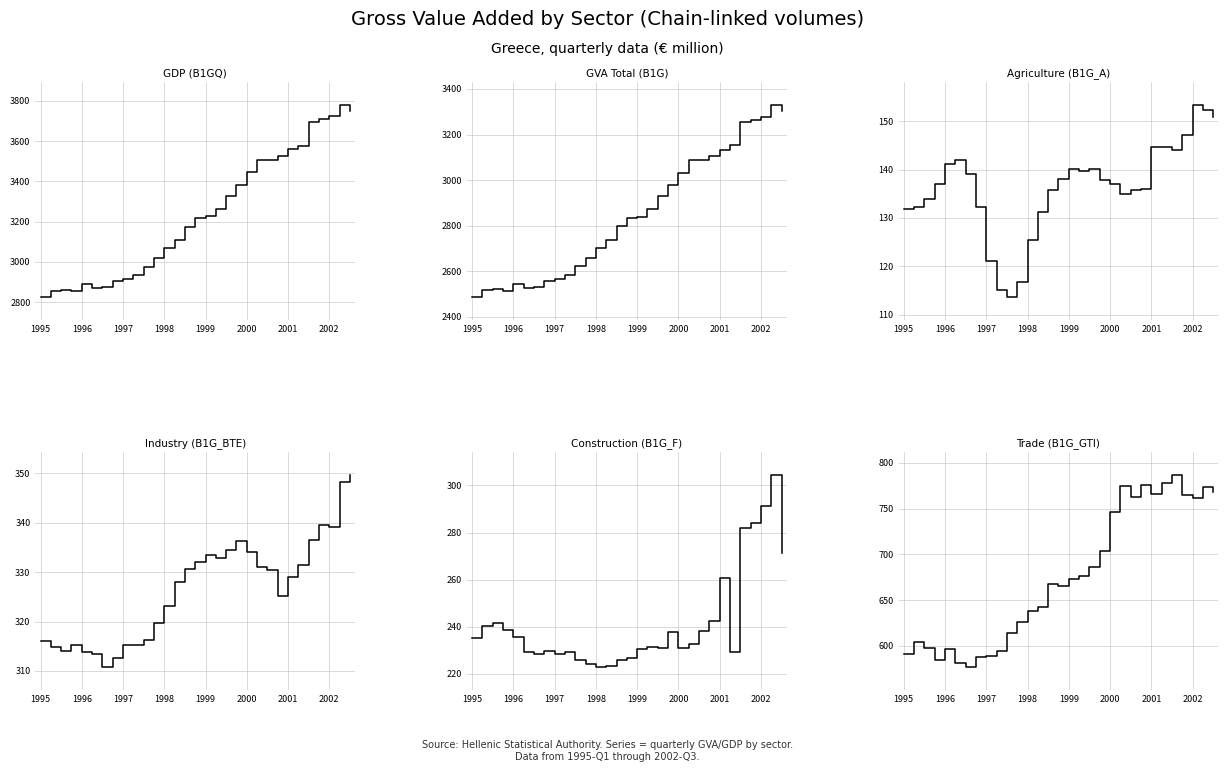

What is the total value across all series at 27?

8507.7